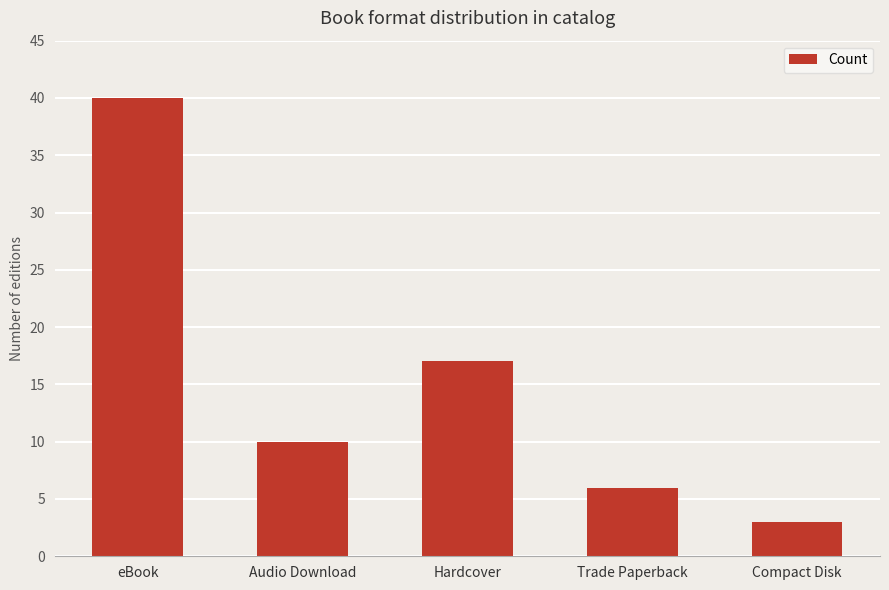

What is the difference between the values at Trade Paperback and Compact Disk?

3